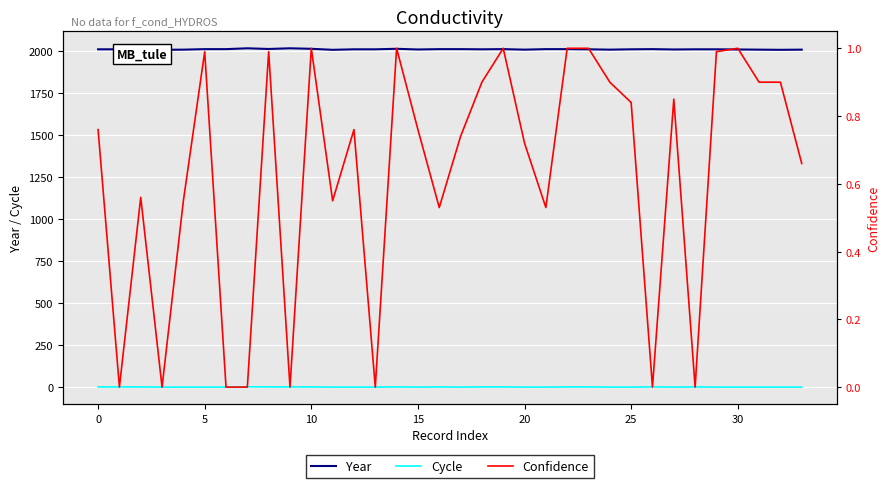

The value of Year at 20 is 2011.0. True or false?

True